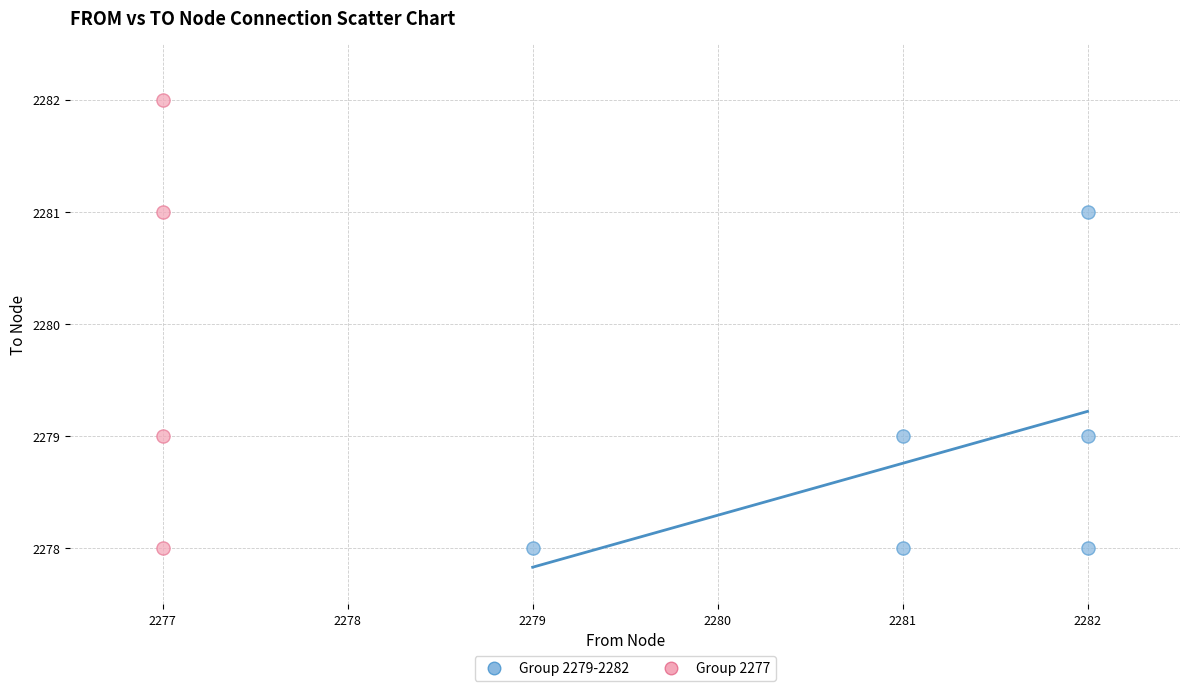

What are all the series names shown in the legend?

Group 2279-2282, Group 2277